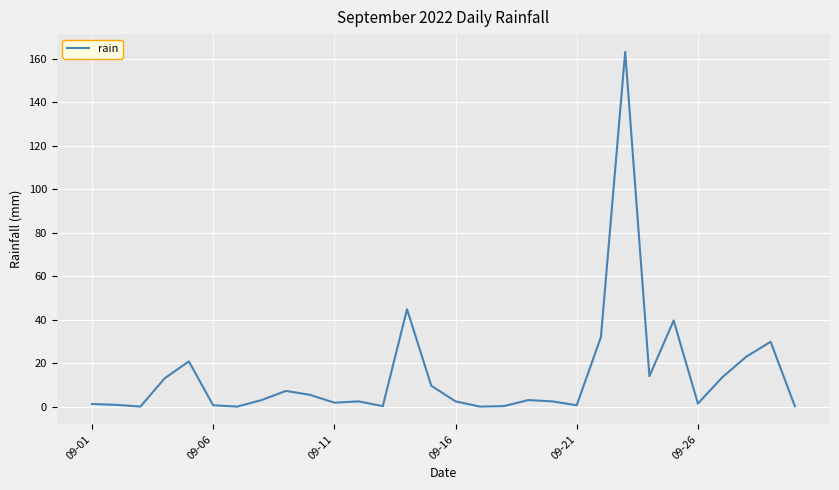

What is the difference between the maximum and minimum values?

163.2